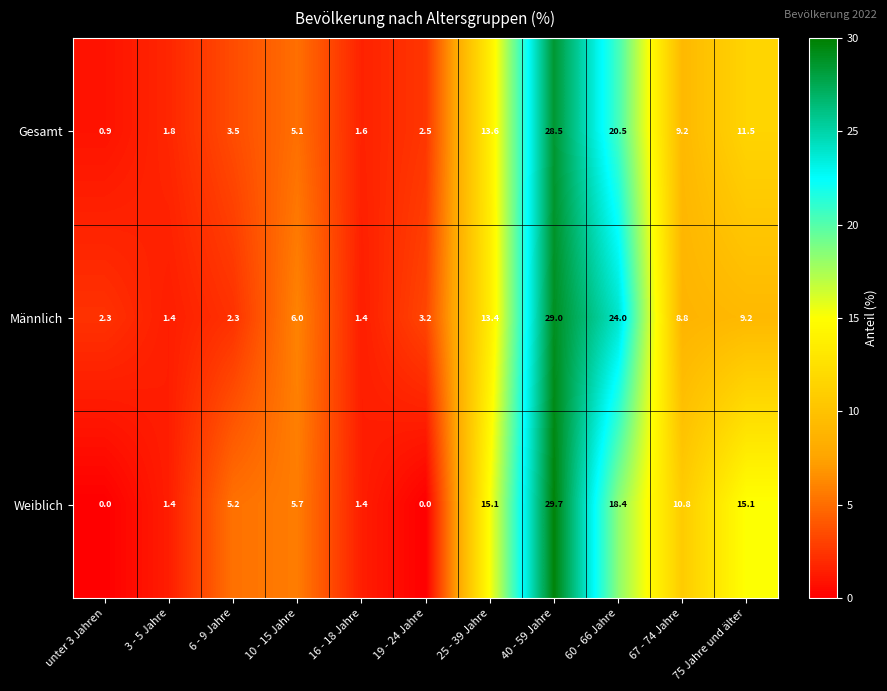

Rank the series by their average value, from lowest to highest.

Gesamt, Männlich, Weiblich